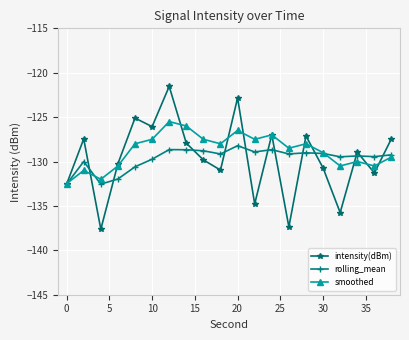

What is the lowest value of the intensity(dBm) series?

-137.6